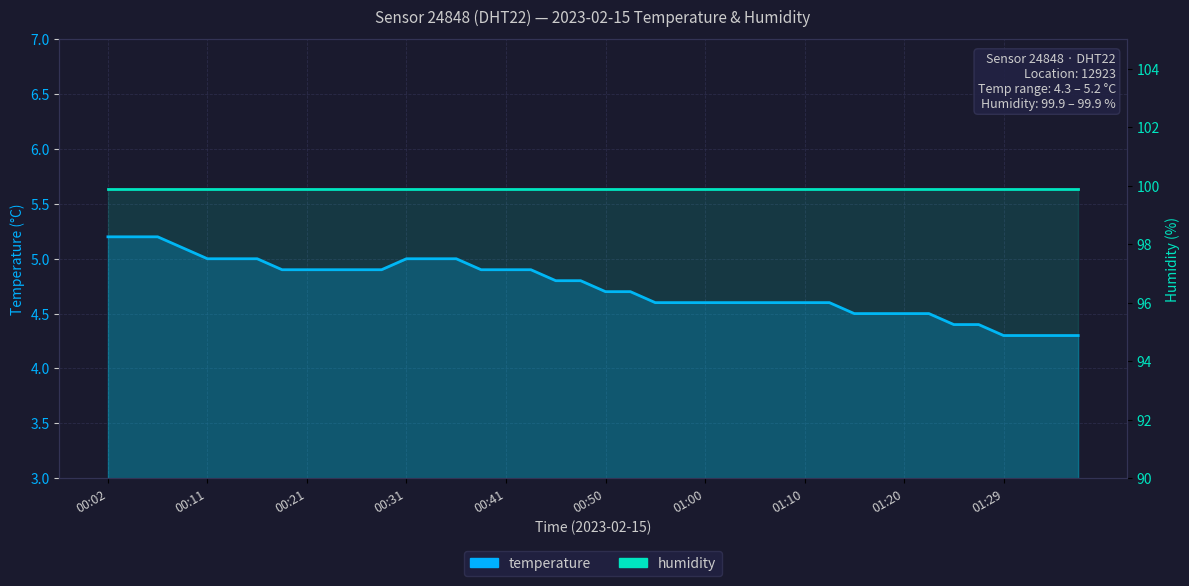

What is the difference between the second highest and minimum values in the temperature series?

0.9